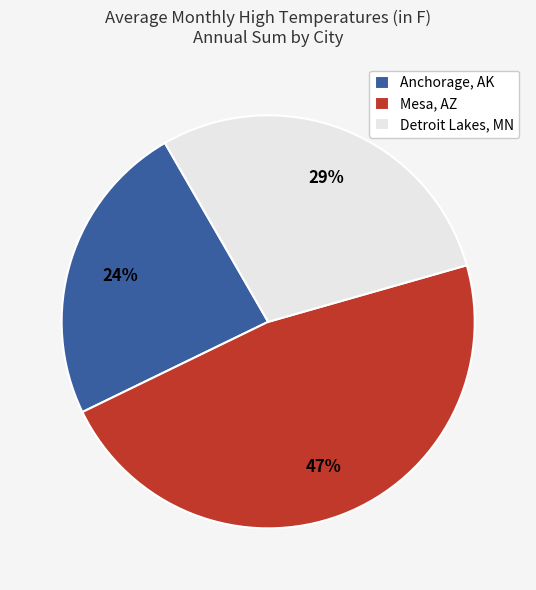

Rank the categories by value from lowest to highest.

Anchorage, AK, Detroit Lakes, MN, Mesa, AZ